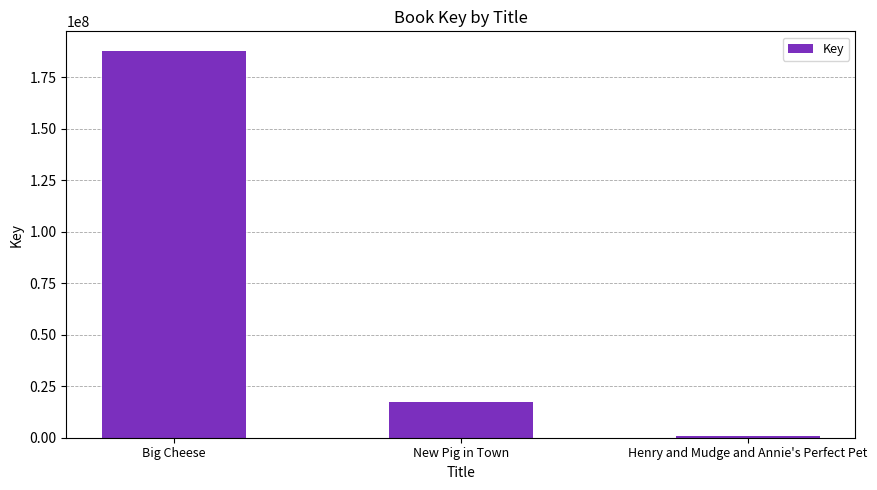

What position from the right is Henry and Mudge and Annie's Perfect Pet?

1